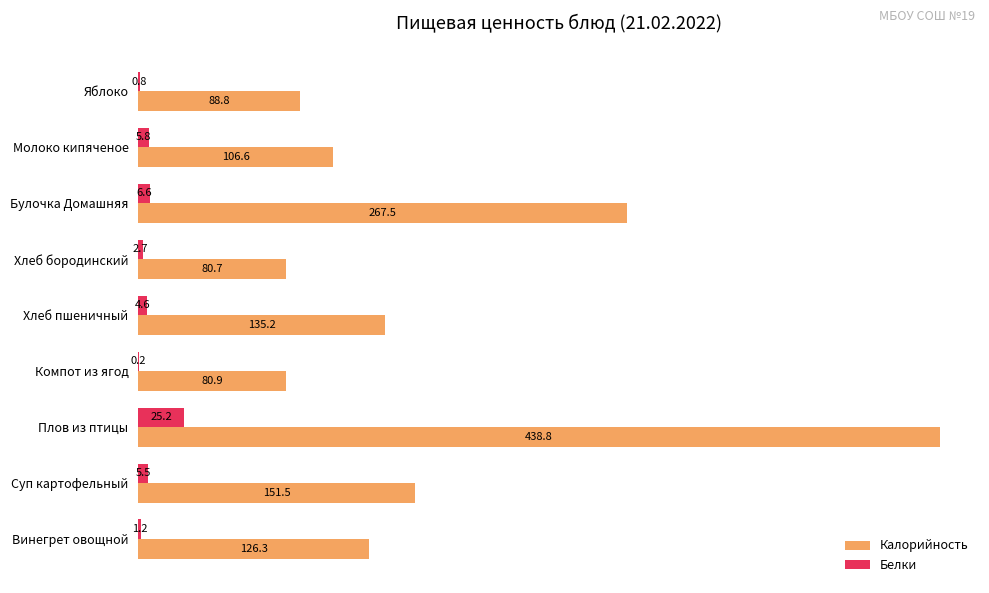

At which label does Калорийность reach its peak?

Плов из птицы